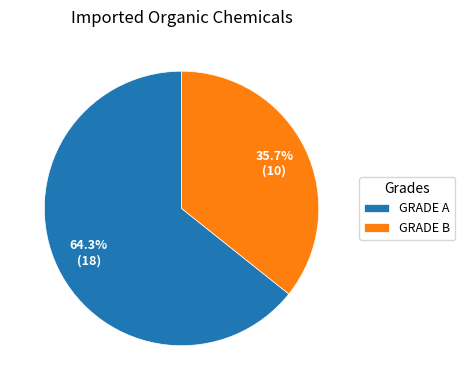

To the nearest percent, what portion does GRADE A represent?

64%